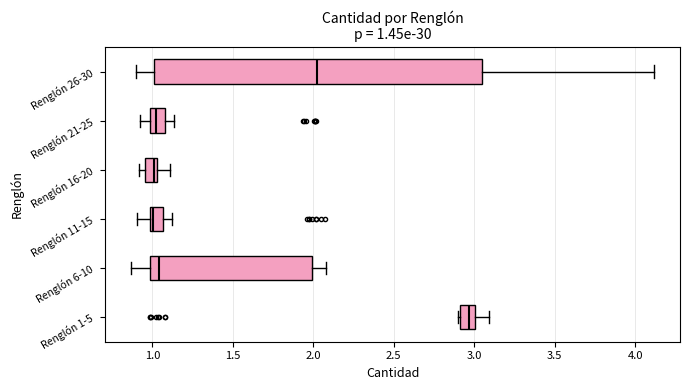

Which box is the widest, from its left edge to its right edge?

Renglón 26-30